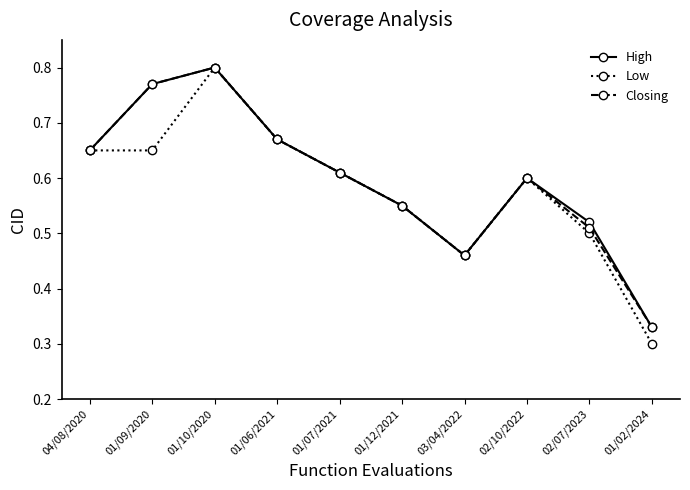

Which series has the largest range (max minus min)?

Low